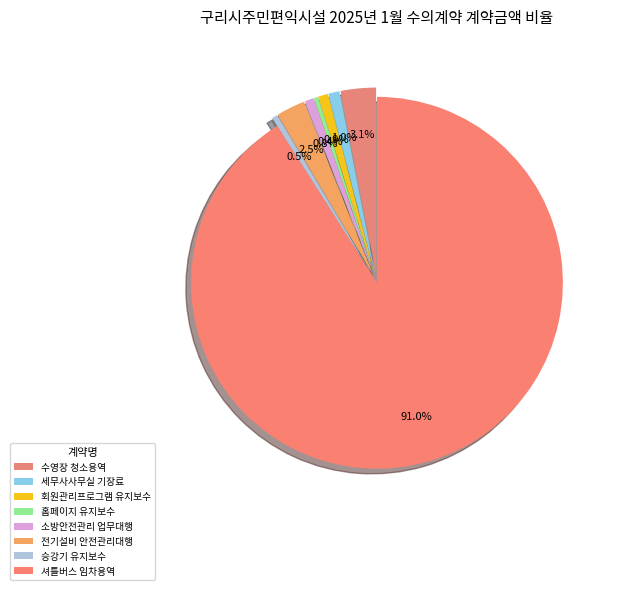

Is 셔틀버스 임차용역 the majority of the pie?

Yes